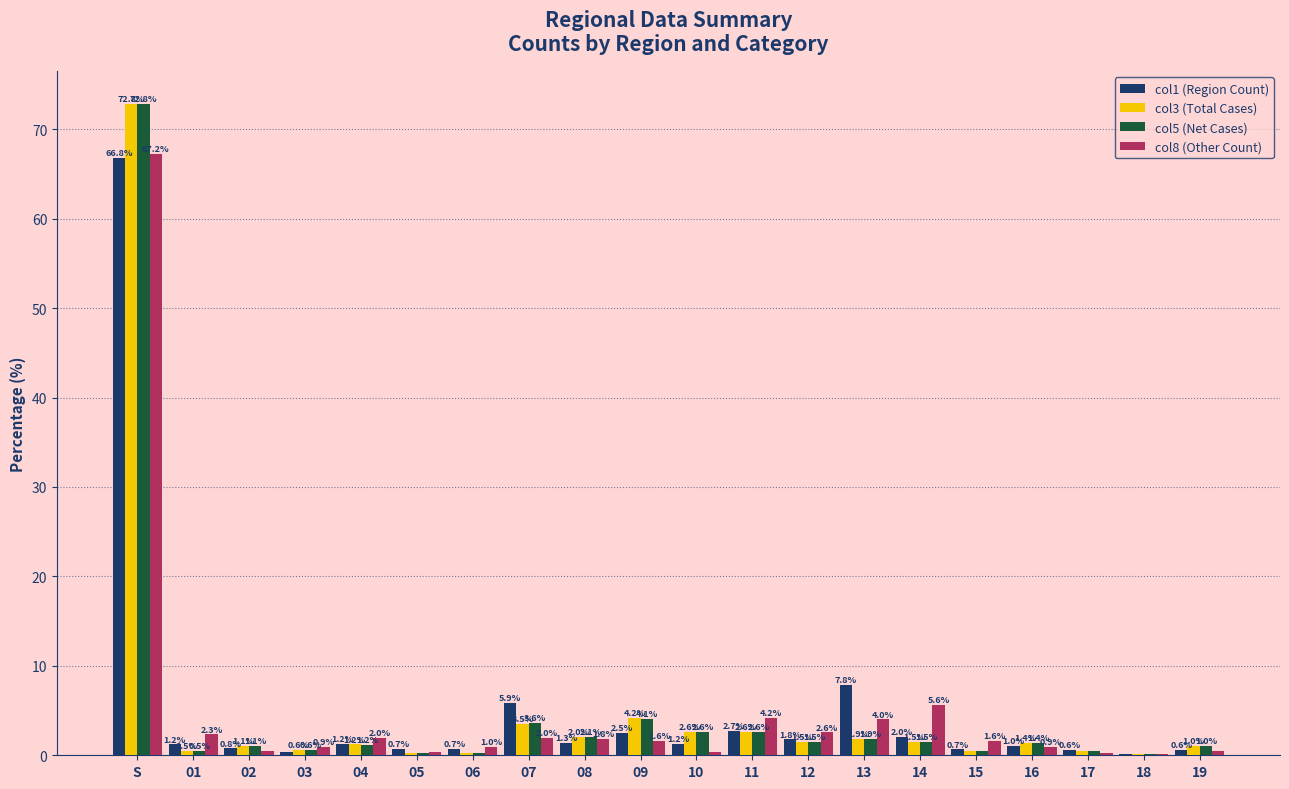

What is the sum of all col1 (Region Count) values?

100.0